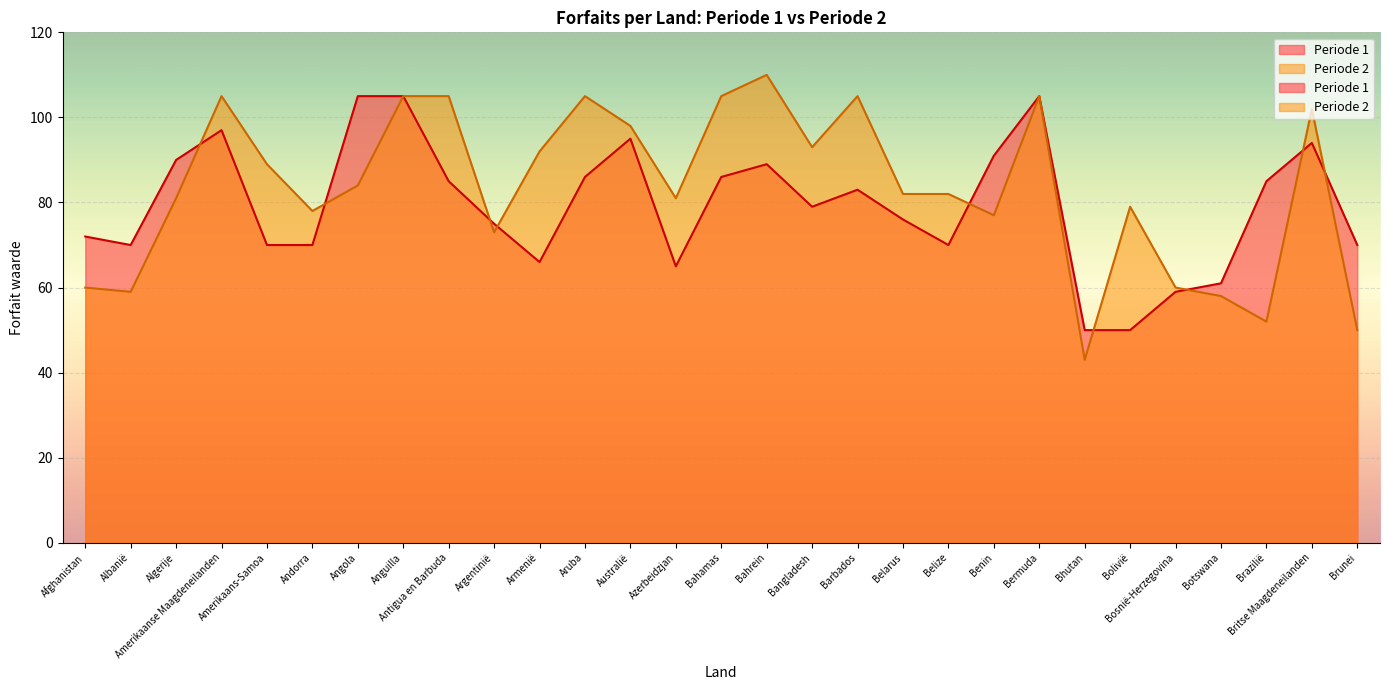

Which series has the widest spread of values?

Periode 2